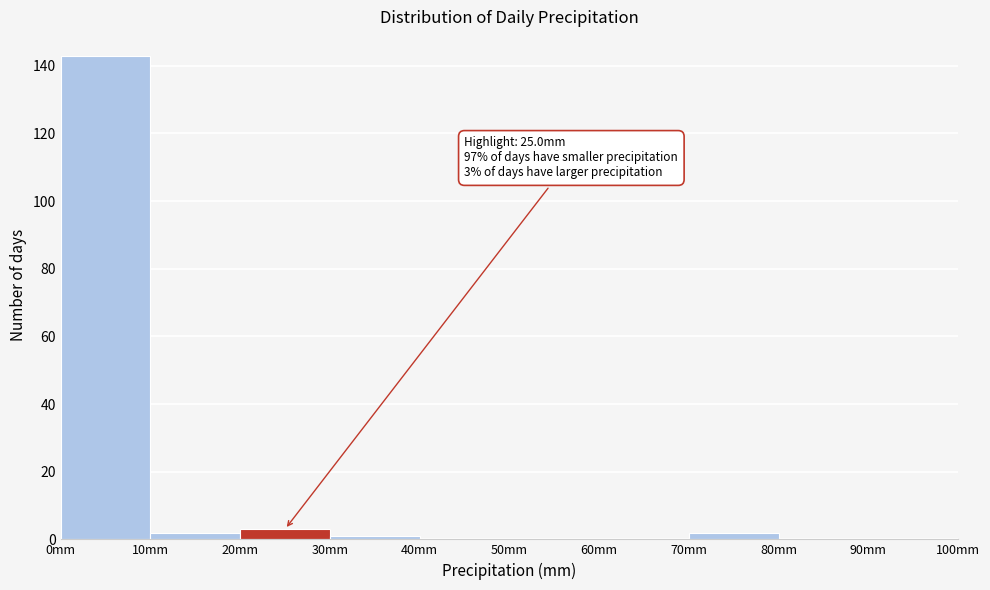

Over which range of the x-axis is the bar tallest?

0 to 10